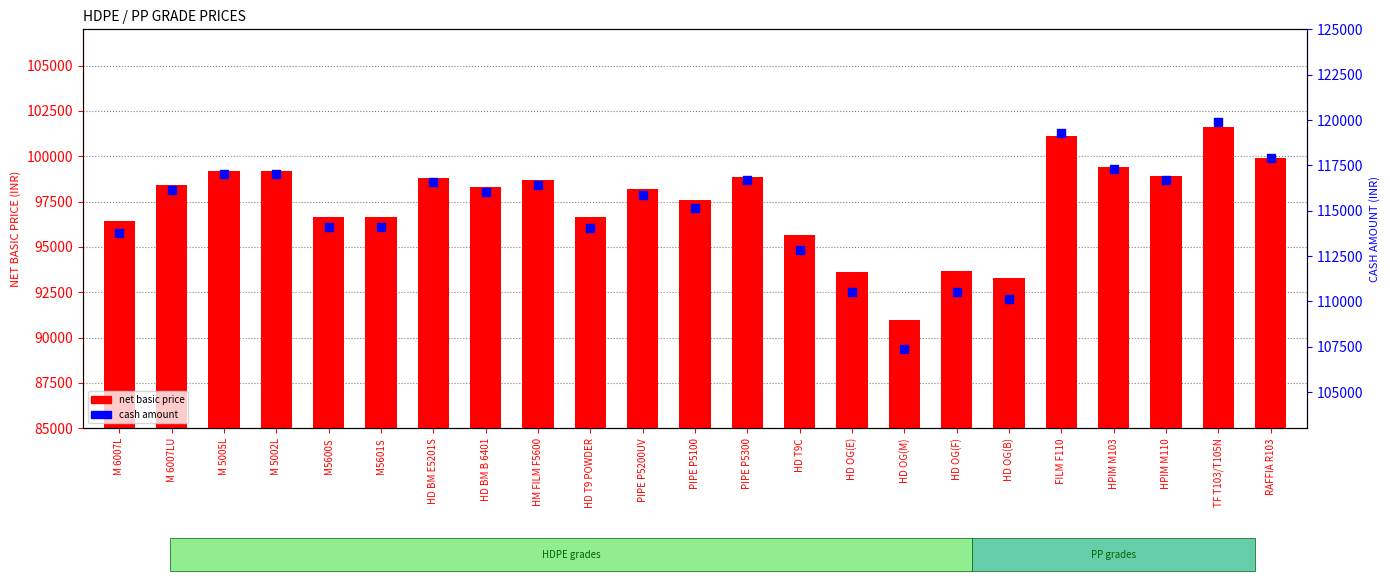

Which series reaches the maximum Y coordinate?

cash amount